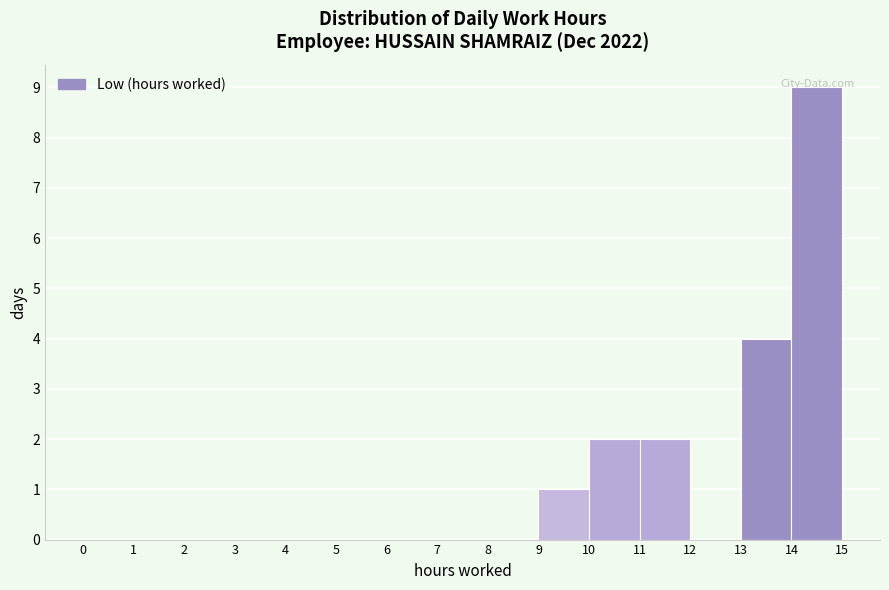

Reading left to right, transcribe this chart: for each bar, give the range it covers on the x-axis and its height. The values are not printed on the chart, so give them approximately, as read against the axis.

0 to 1: 0
1 to 2: 0
2 to 3: 0
3 to 4: 0
4 to 5: 0
5 to 6: 0
6 to 7: 0
7 to 8: 0
8 to 9: 0
9 to 10: 1
10 to 11: 2
11 to 12: 2
12 to 13: 0
13 to 14: 4
14 to 15: 9